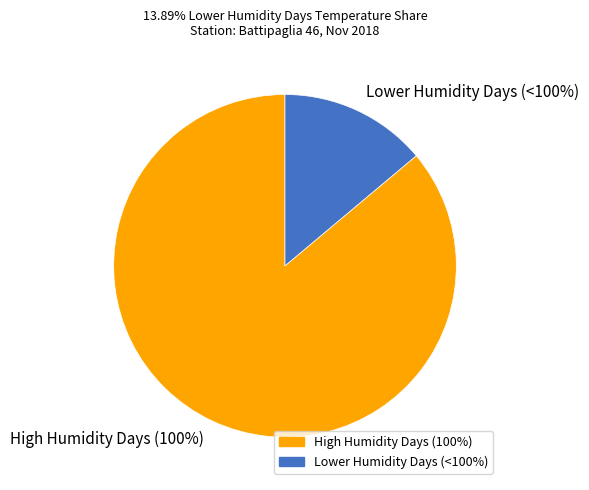

Is 2018-11-05 the majority of the pie?

No